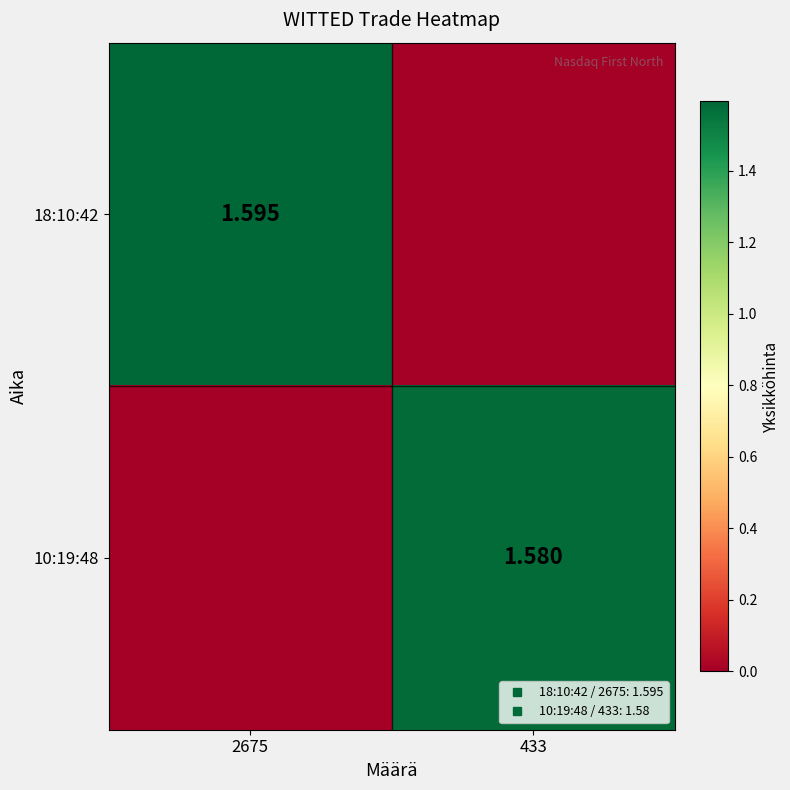

Is the value of 18:10:42 at 2675 greater than the value of 10:19:48 at 433?

Yes